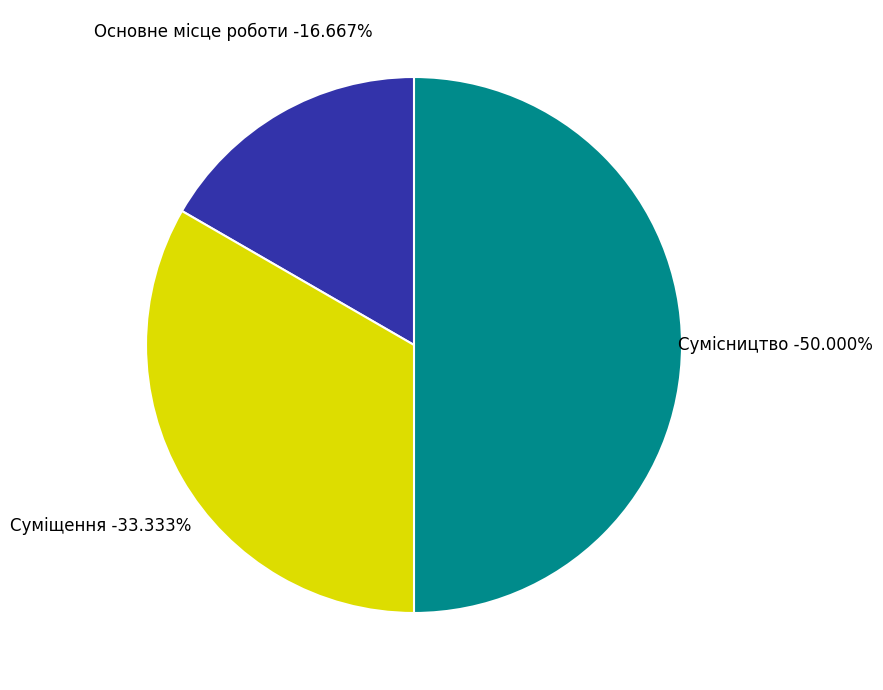

Between Суміщення and Сумісництво, which is larger?

Сумісництво